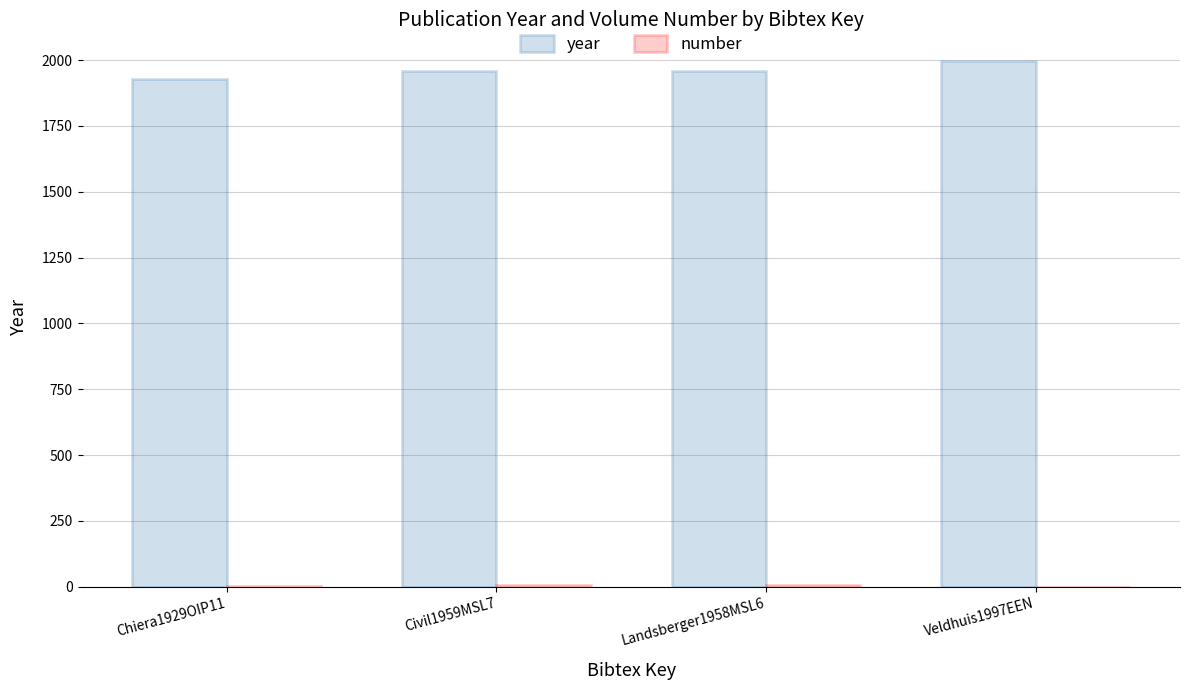

What is the highest value of the year series?

1997